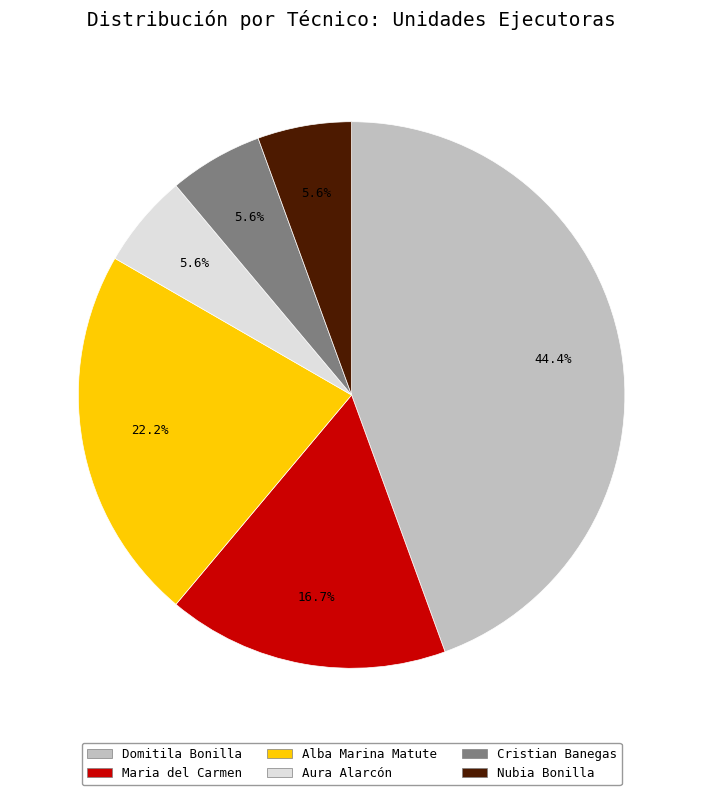

To the nearest percent, what portion does Aura Alarcón represent?

6%